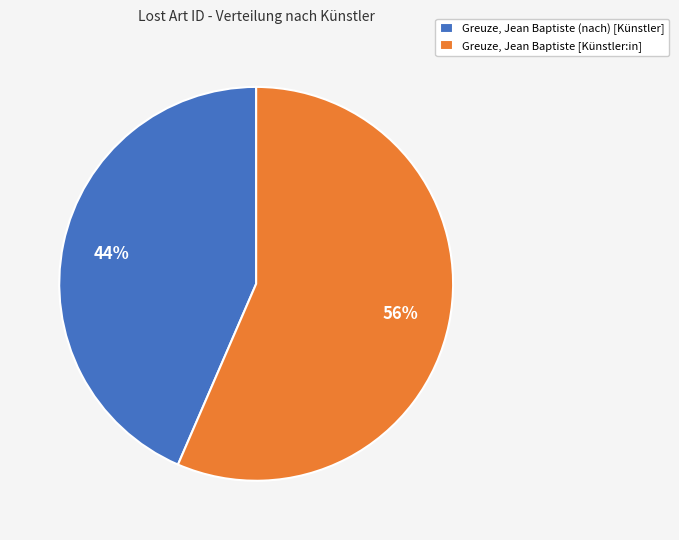

Approximately how many times larger is the value at Greuze, Jean Baptiste (nach) [Künstler] compared to Greuze, Jean Baptiste [Künstler:in]?

0.8